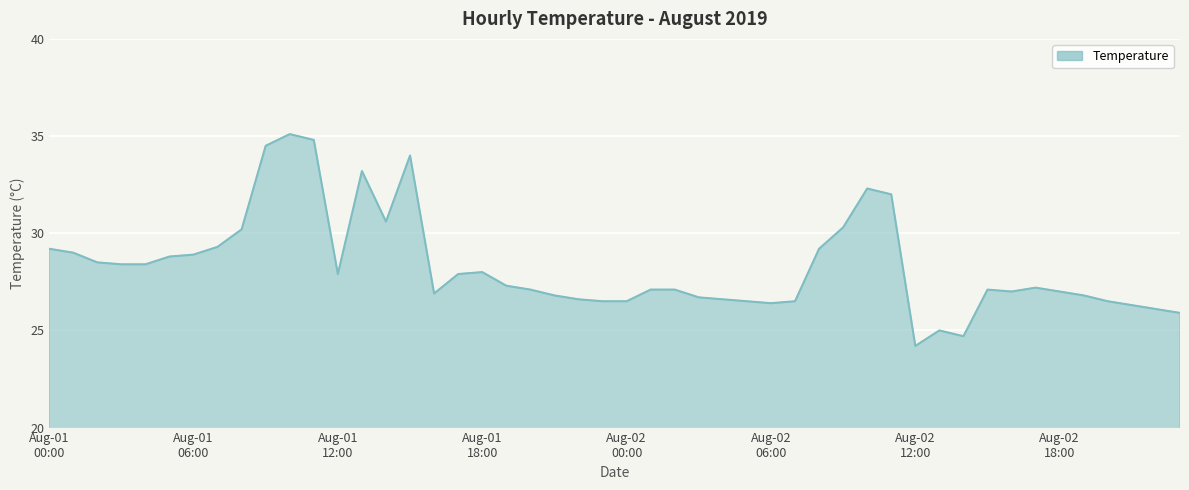

What is the minimum value shown in the chart?

24.2